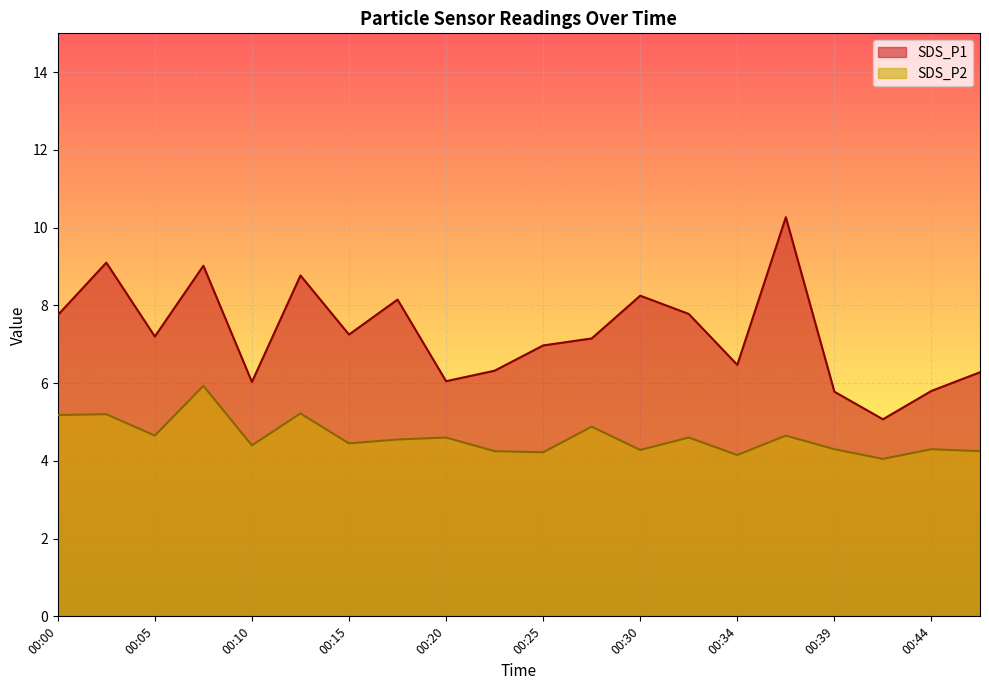

What is the value of the SDS_P2 point at the 7th from the left?

4.5